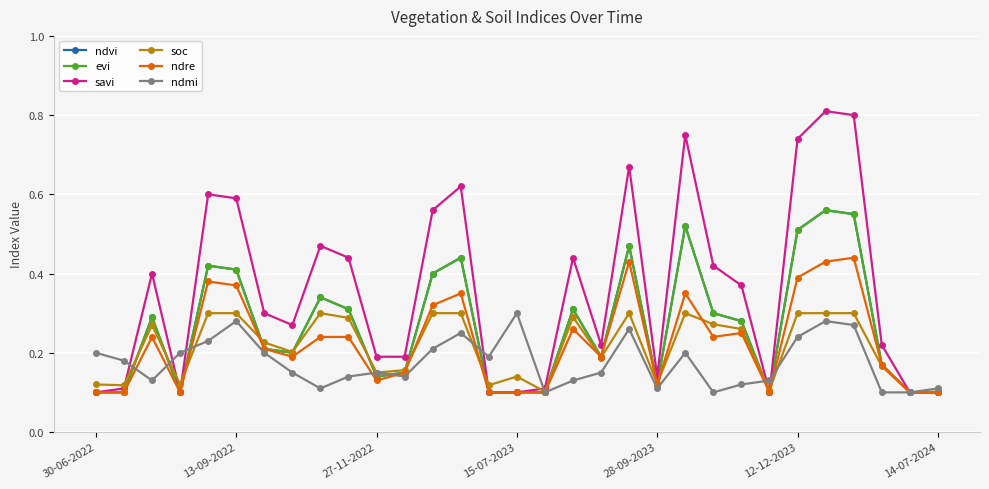

Is this an area chart (filled region under the line)?

No